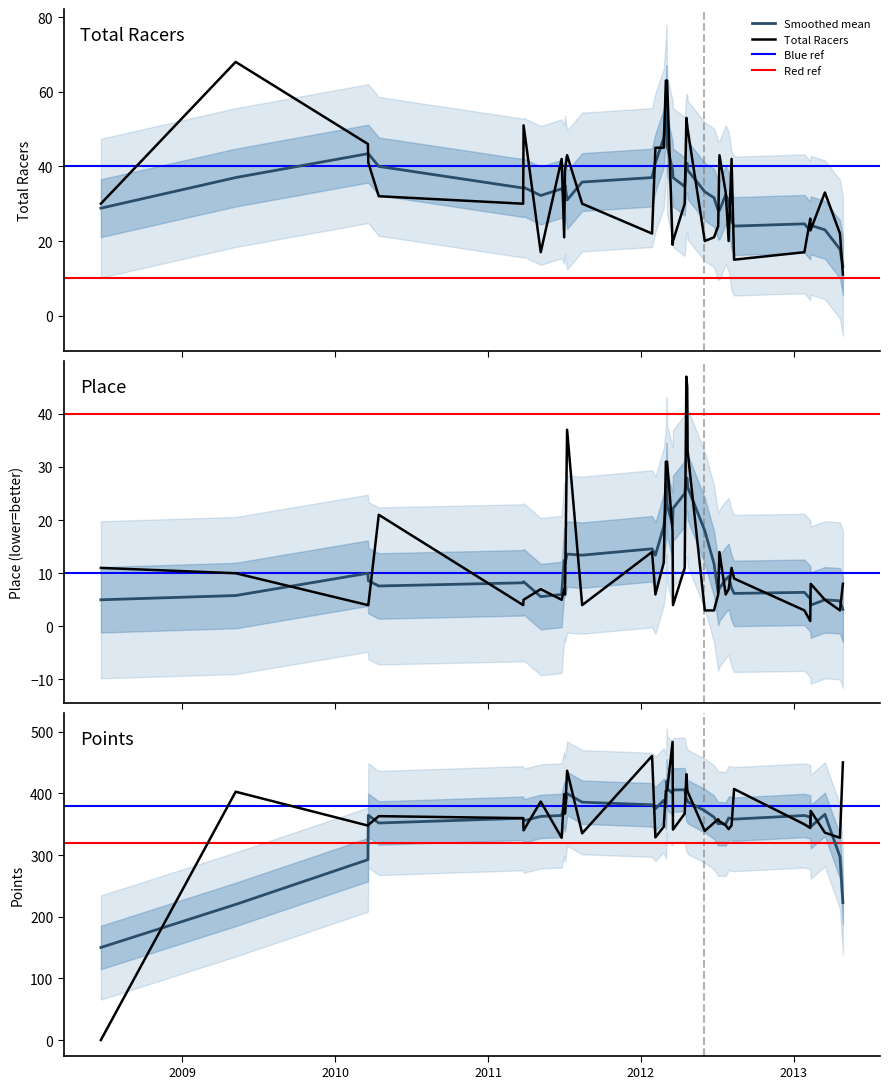

At which label does Total Racers first exceed 33?

2009